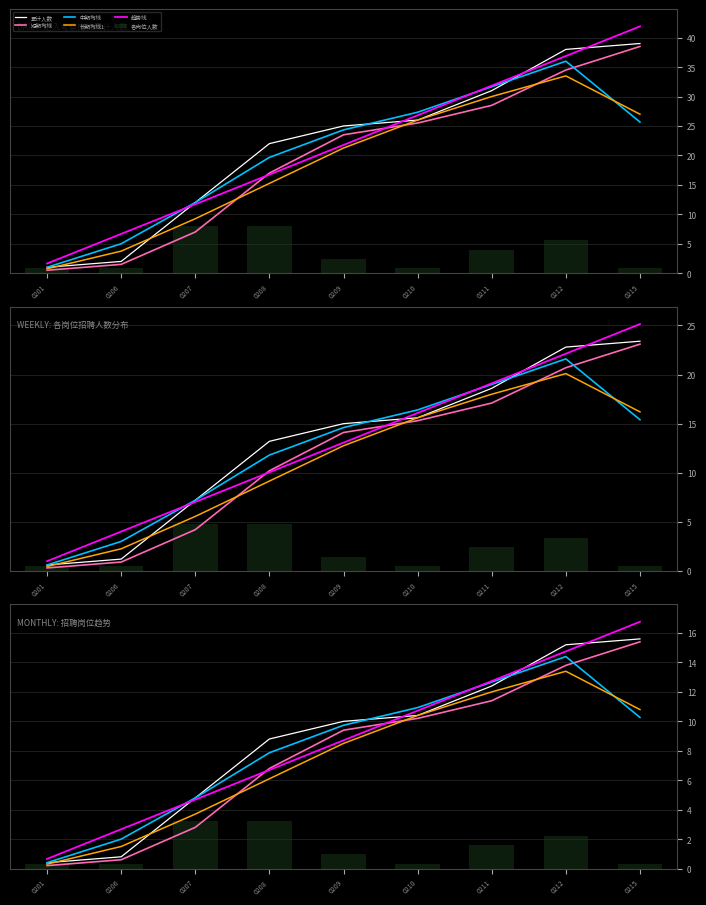

Reading left to right, transcribe all the data shown in this chart.

累计人数: 0201=0.4	0206=0.8	0207=4.8	0208=8.8	0209=10.0	0210=10.4	0211=12.4	0212=15.2	0215=15.6
短期均线: 0201=0.2	0206=0.6	0207=2.8	0208=6.8	0209=9.4	0210=10.2	0211=11.4	0212=13.8	0215=15.4
中期均线: 0201=0.4	0206=2.0	0207=4.8	0208=7.9	0209=9.7	0210=10.9	0211=12.7	0212=14.4	0215=10.3
长期均线1: 0201=0.3	0206=1.5	0207=3.7	0208=6.1	0209=8.5	0210=10.4	0211=12.0	0212=13.4	0215=10.8
趋势线: 0201=0.7	0206=2.7	0207=4.7	0208=6.7	0209=8.7	0210=10.7	0211=12.7	0212=14.8	0215=16.8
各岗位人数: 0201=0.3	0206=0.3	0207=3.2	0208=3.2	0209=1.0	0210=0.3	0211=1.6	0212=2.2	0215=0.3